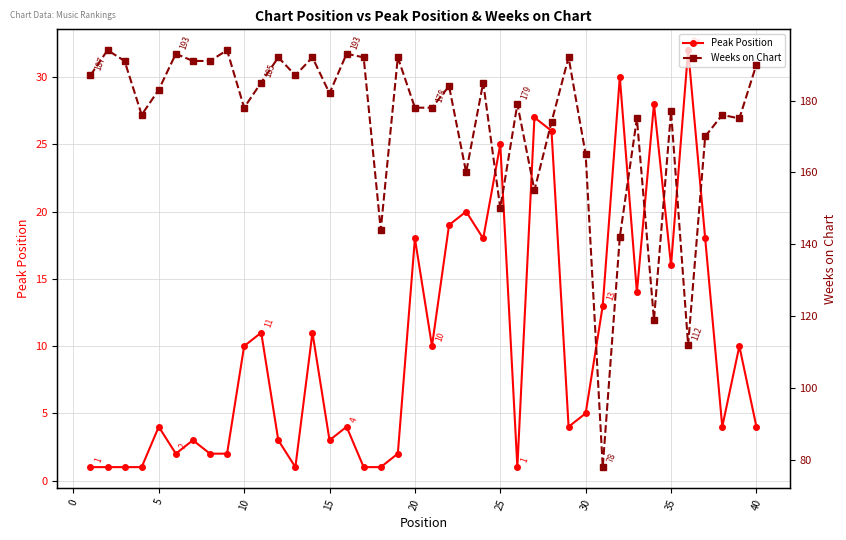

True or false: Peak Position has a value of 17 at 26.

False